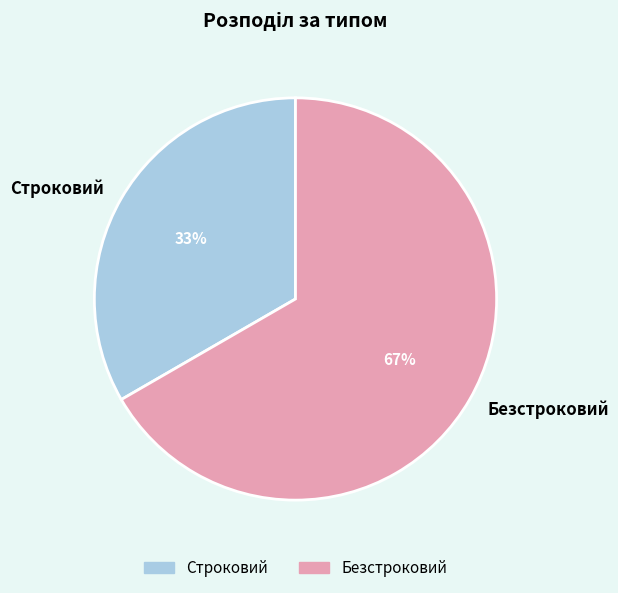

Does Безстроковий represent more than half of the total?

Yes